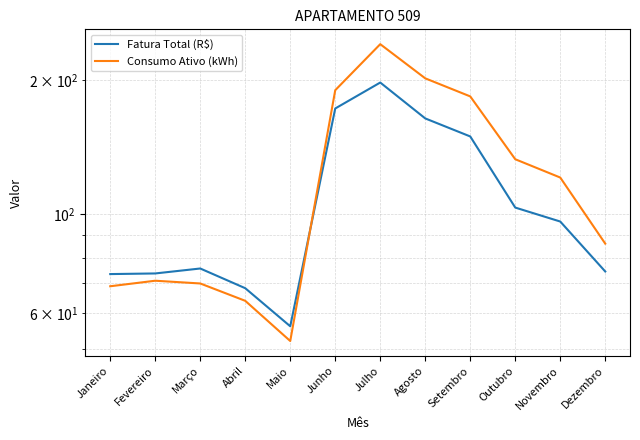

At which label is Fatura Total (R$) closest to 126?

Outubro